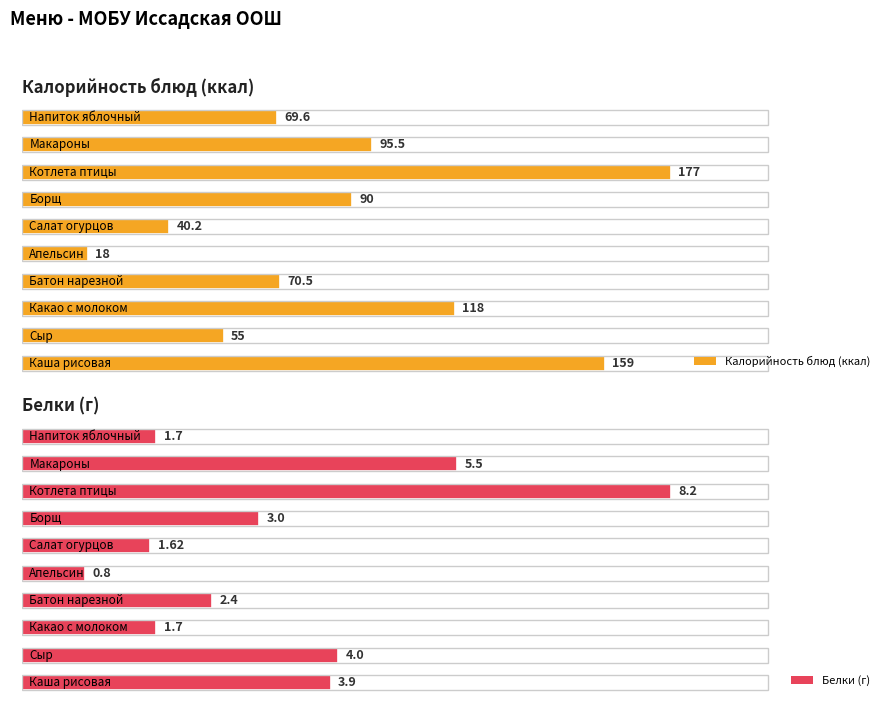

The value of Калорийность at Батон нарезной is 70.5. True or false?

True